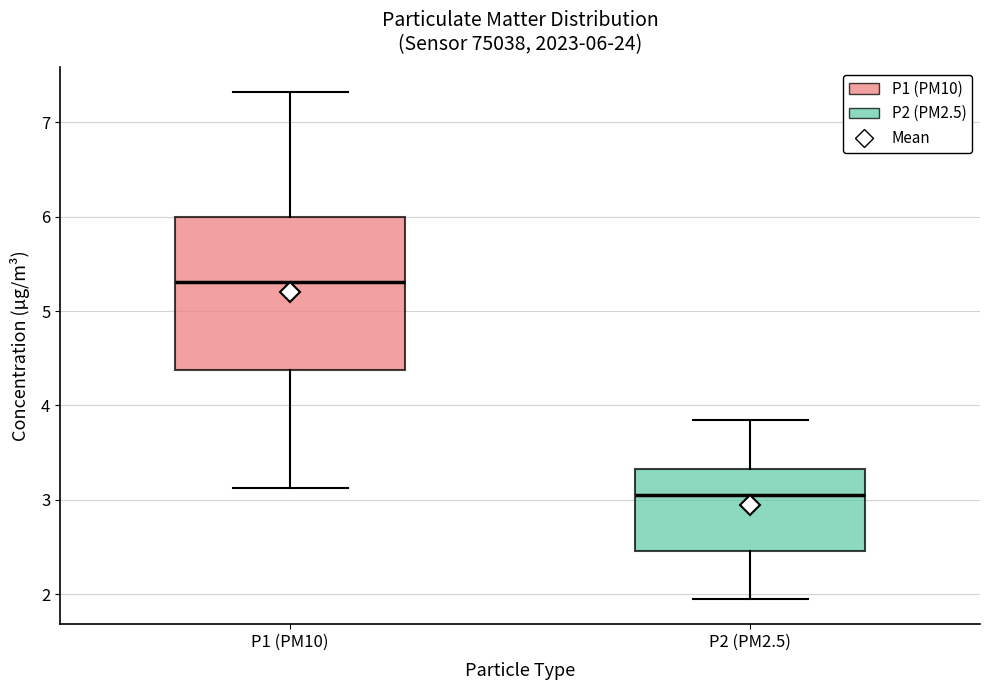

Which box has the lowest median line?

P2 (PM2.5)